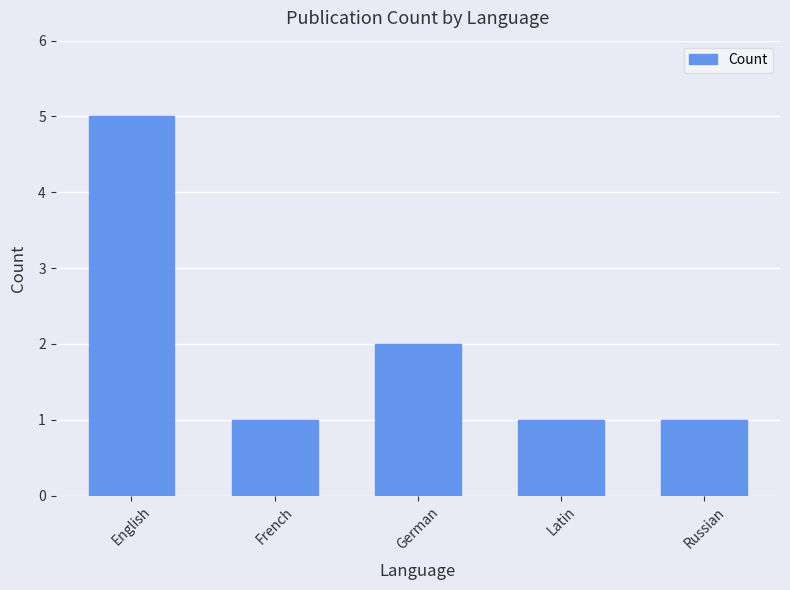

Count the values in the range 1 to 2.

4